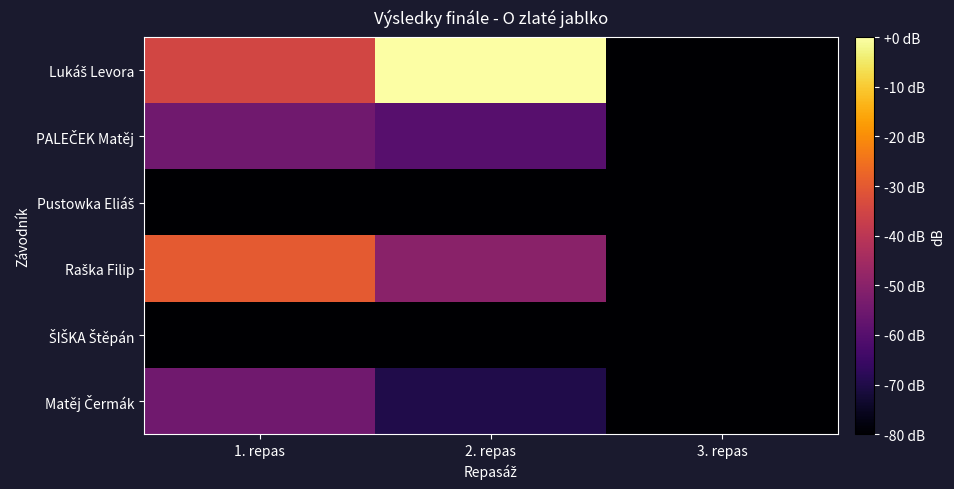

How many data points does each series have?

3